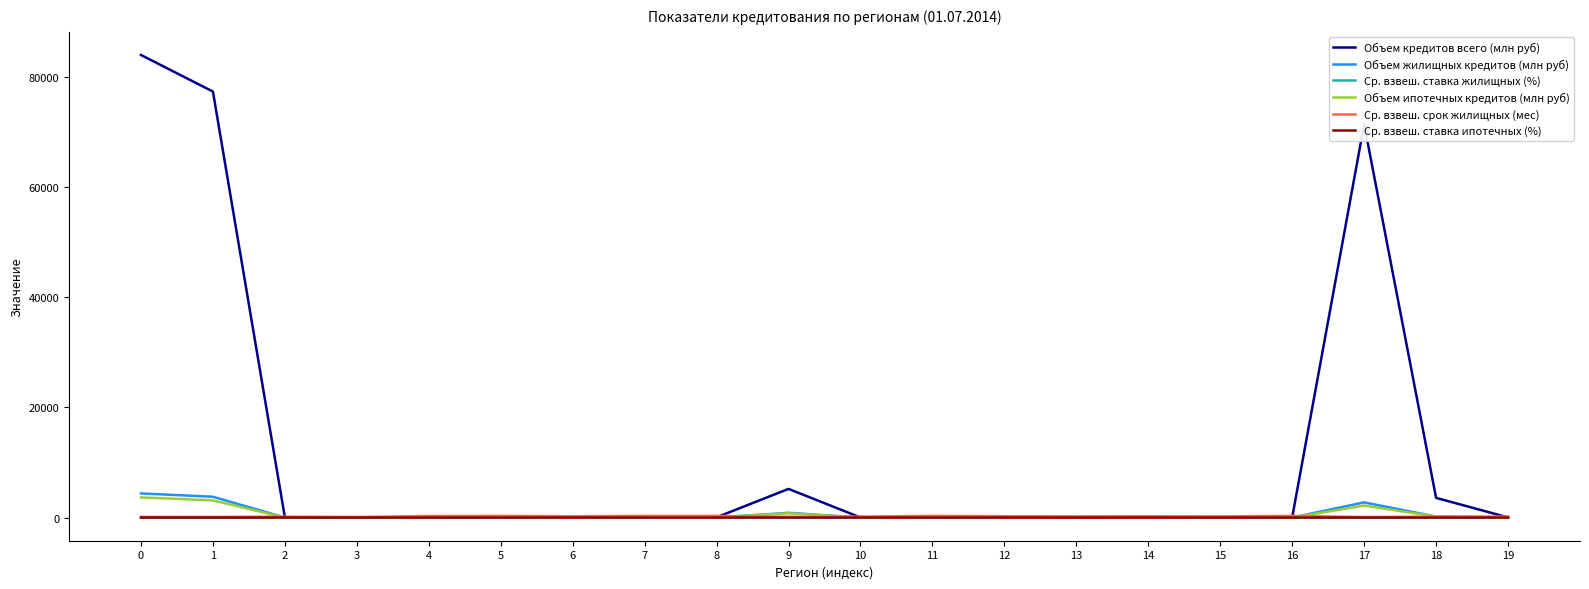

What is the greatest value displayed?

84026.0